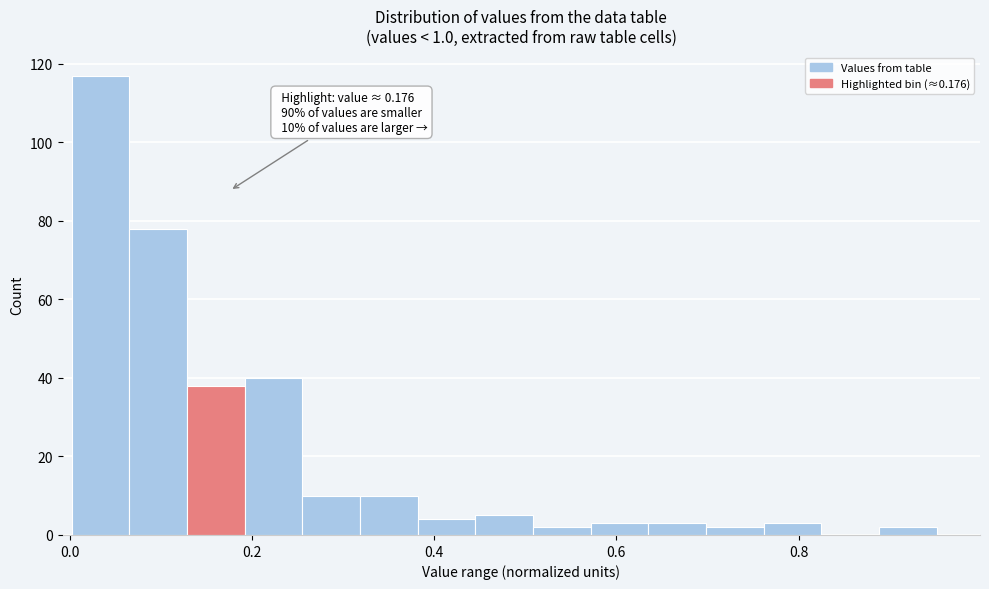

Around what value on the x-axis is the tallest bar? Give the approximate position of its centre, as read against the axis.

0.04